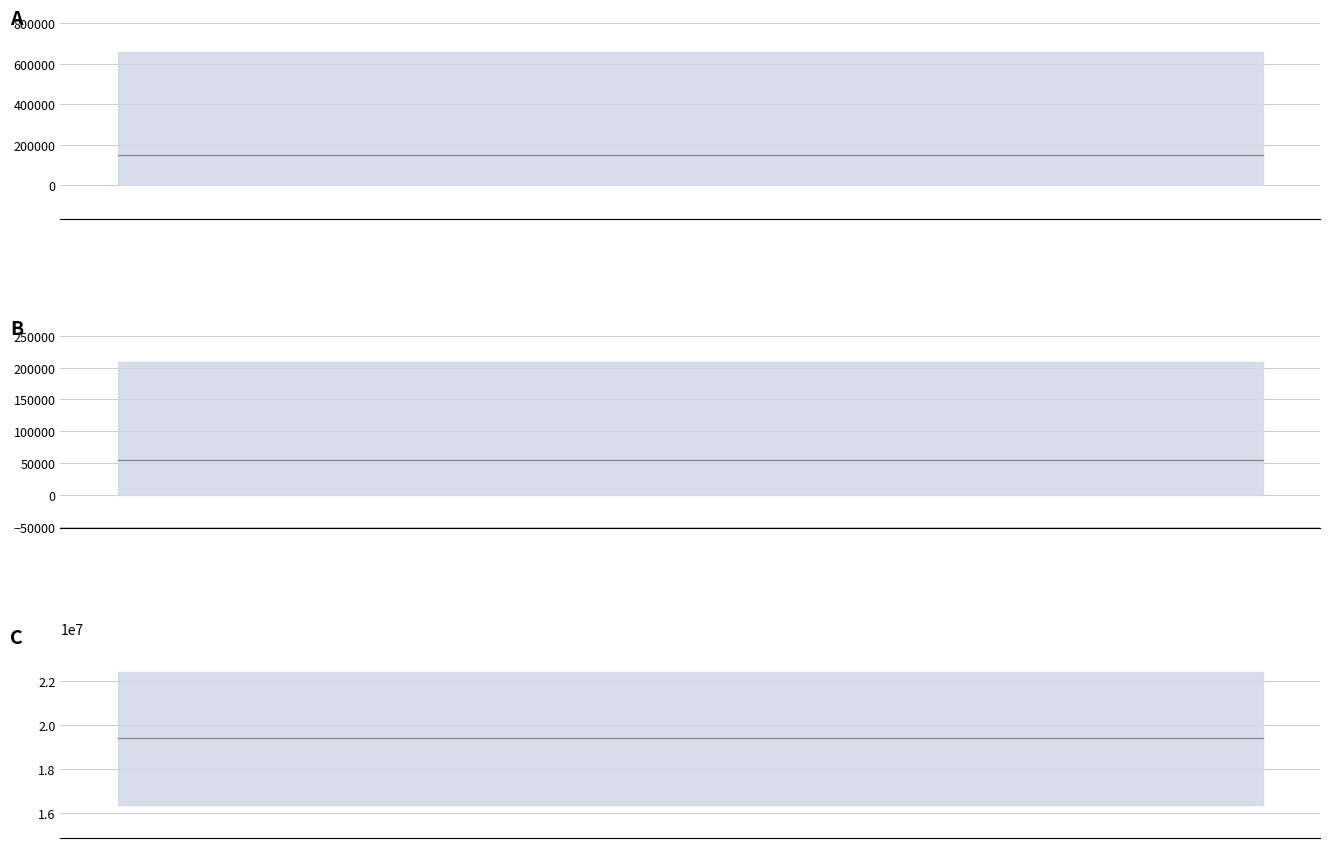

The value of 上年度实际缴纳失业保险费_mean at 17 is 37356.2. True or false?

False